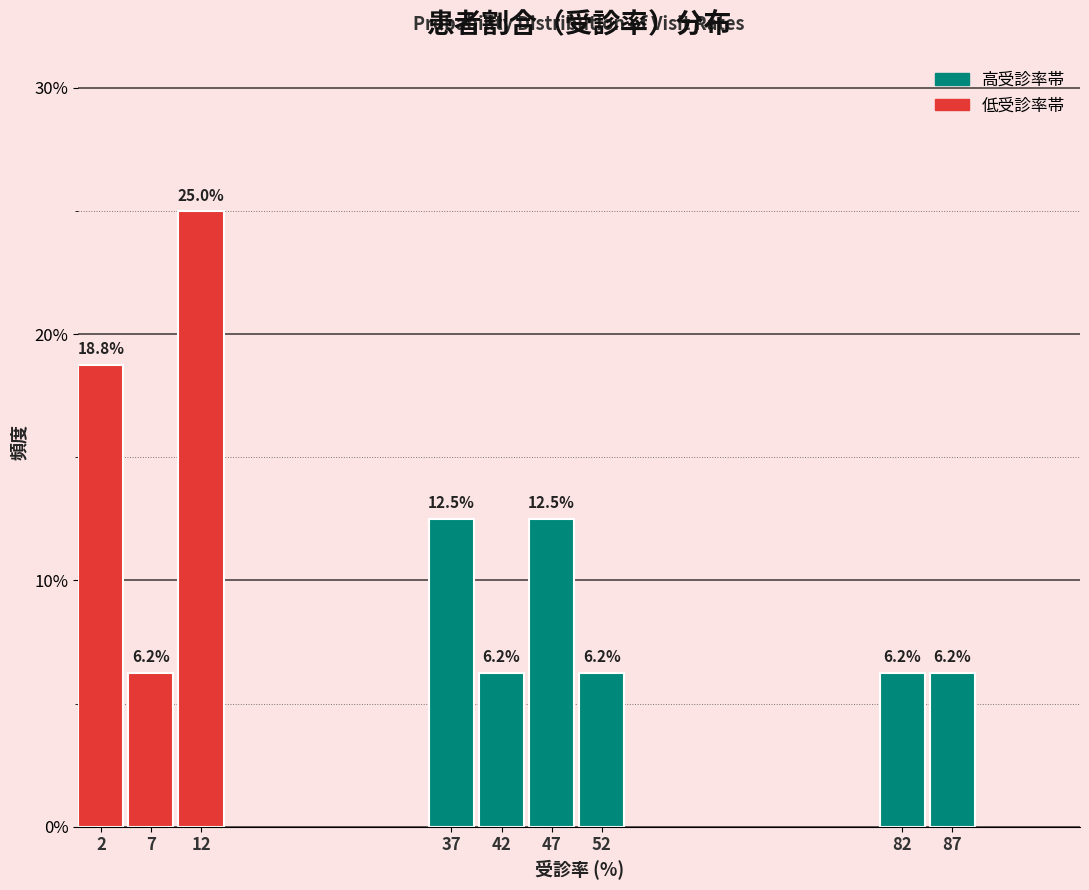

True or false: the data shows 6.2 at 7.

True